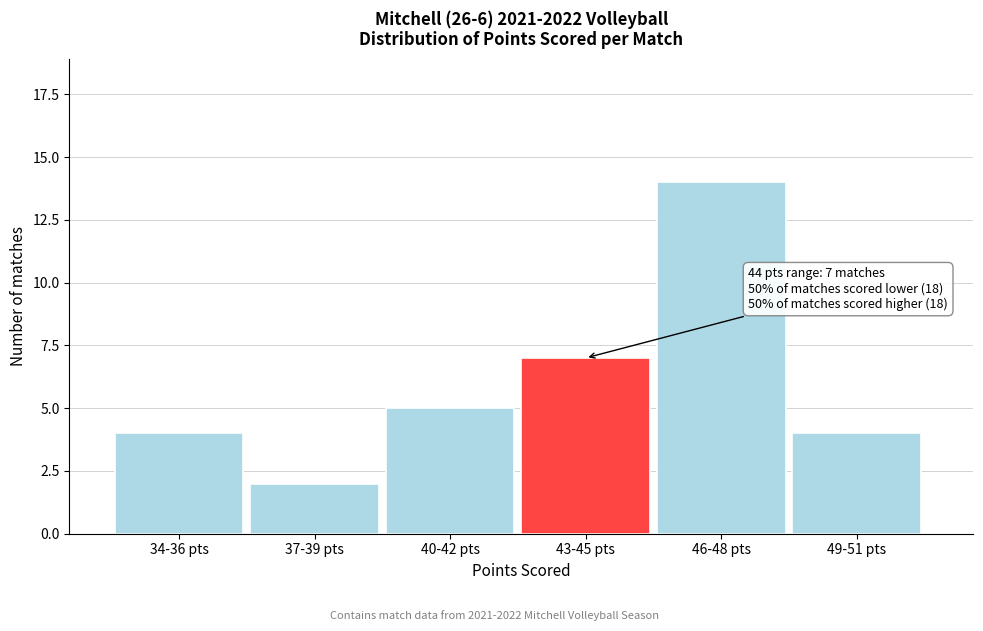

Reading left to right, what are all the values shown in this chart?

4	2	5	7	14	4